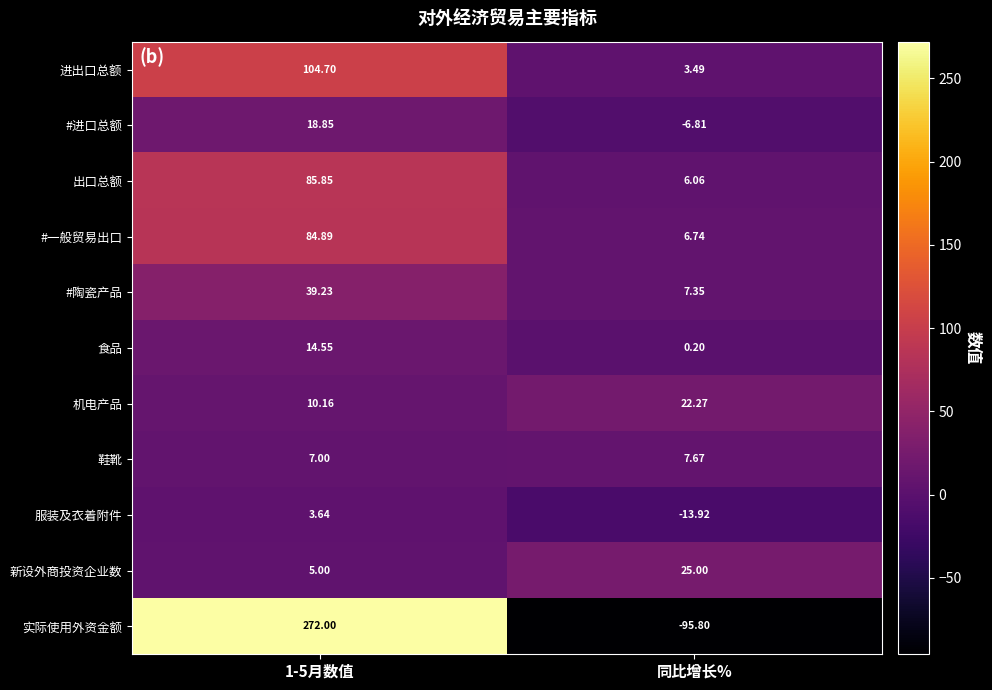

At which category does the chart reach its minimum across all series?

同比增长%